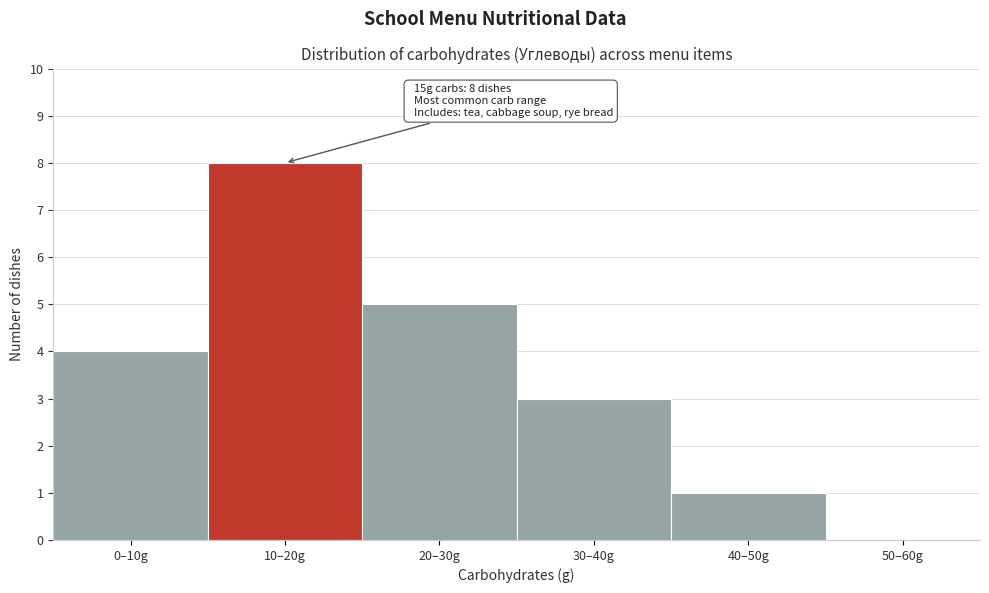

Reading right to left, transcribe all the data shown in this chart.

50–60g=0	40–50g=1	30–40g=3	20–30g=5	10–20g=8	0–10g=4